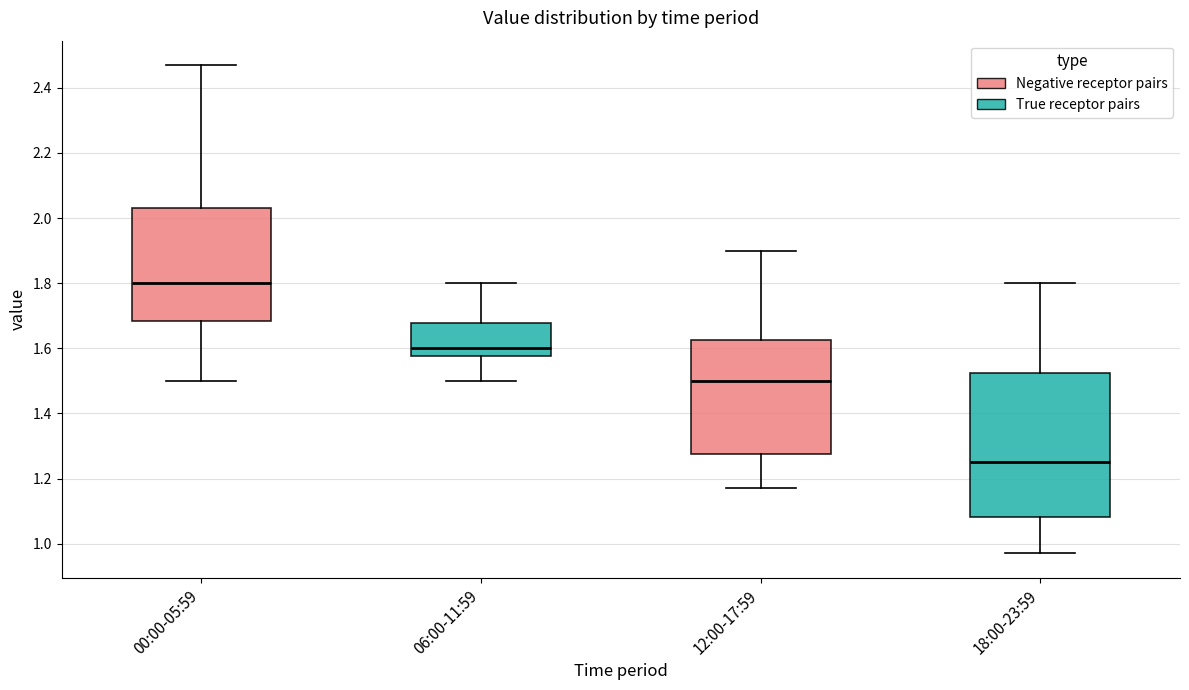

Reading left to right, transcribe this box plot: for each box, give where its median line is, the range the box spans, and where its two whiskers end, as read against the y-axis. The values are not printed on the chart, so give them approximately, as read against the axis.

00:00-05:59: median 1.80, box 1.68 to 2.04, whiskers 1.50 to 2.48
06:00-11:59: median 1.60, box 1.58 to 1.68, whiskers 1.50 to 1.80
12:00-17:59: median 1.50, box 1.28 to 1.62, whiskers 1.18 to 1.90
18:00-23:59: median 1.26, box 1.08 to 1.52, whiskers 0.98 to 1.80